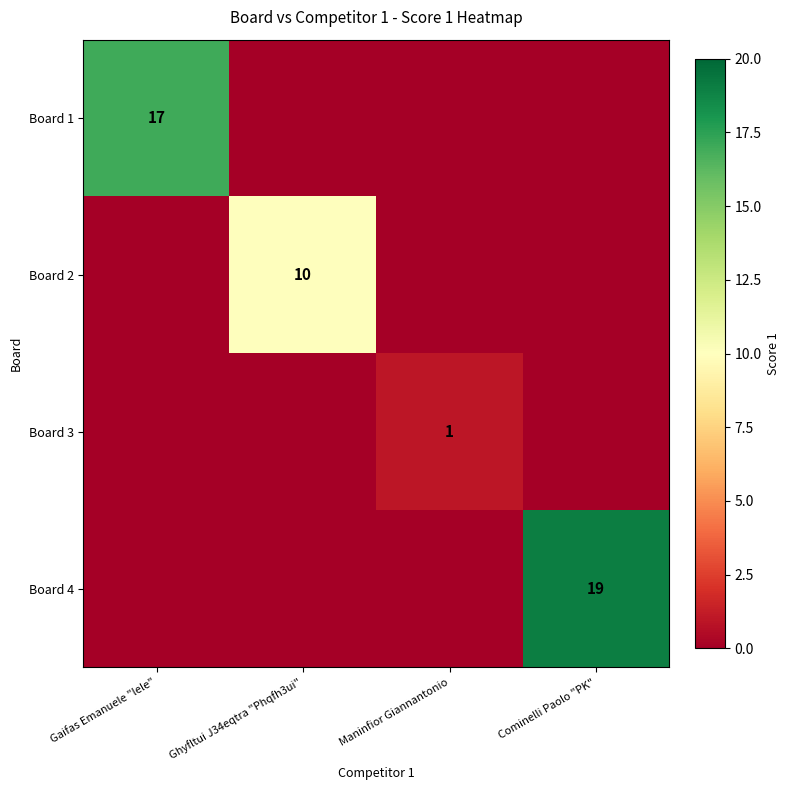

True or false: Board 3 has a value of 2 at Maninfior Giannantonio.

False